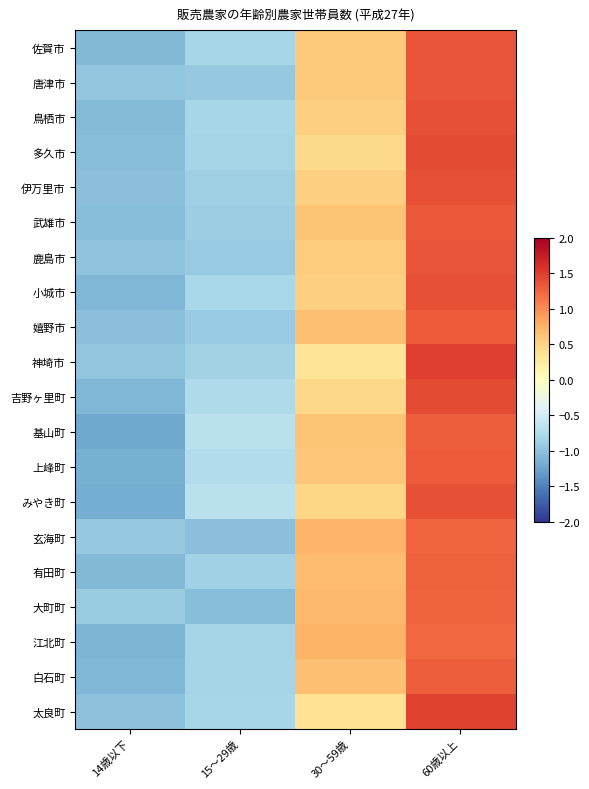

What is the spread (max minus min) of values at 60歳以上?

0.3